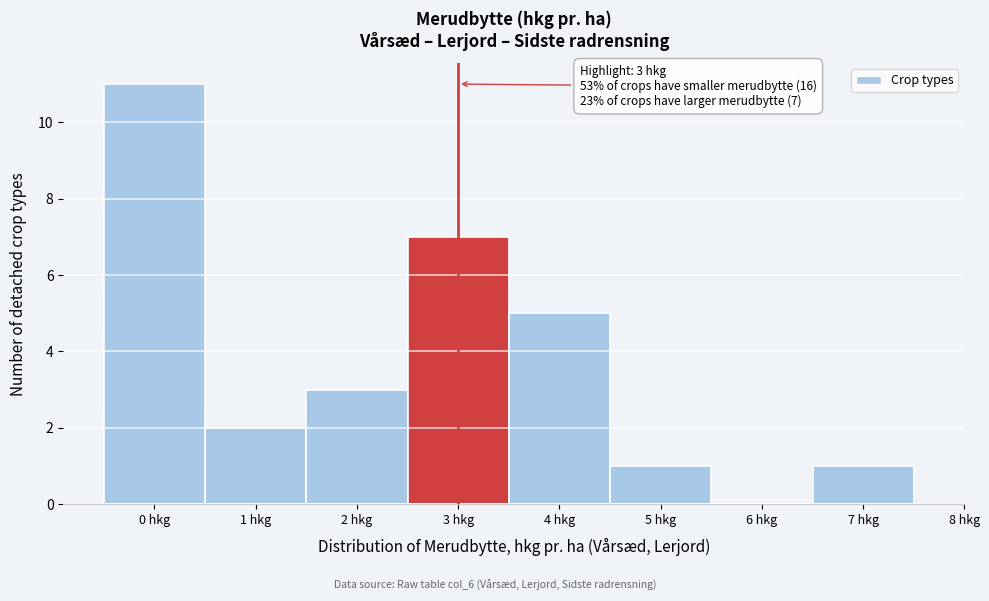

Over which range of the x-axis is the bar tallest?

-0.5 to 0.5